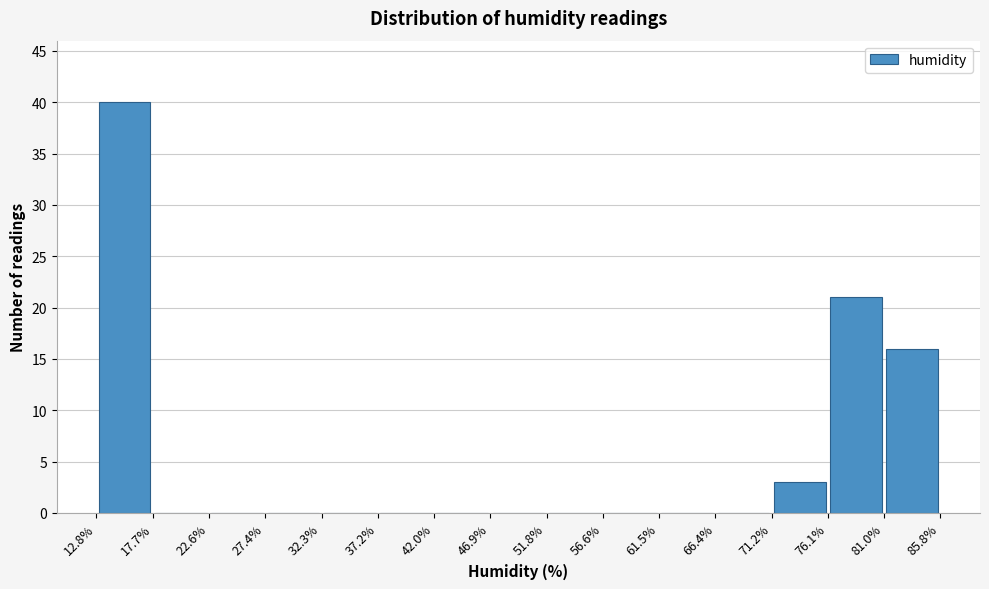

How tall is the bar that spans 12.8% to 17.7% on the x-axis? The values are not printed on the chart, so give them approximately, as read against the axis.

40